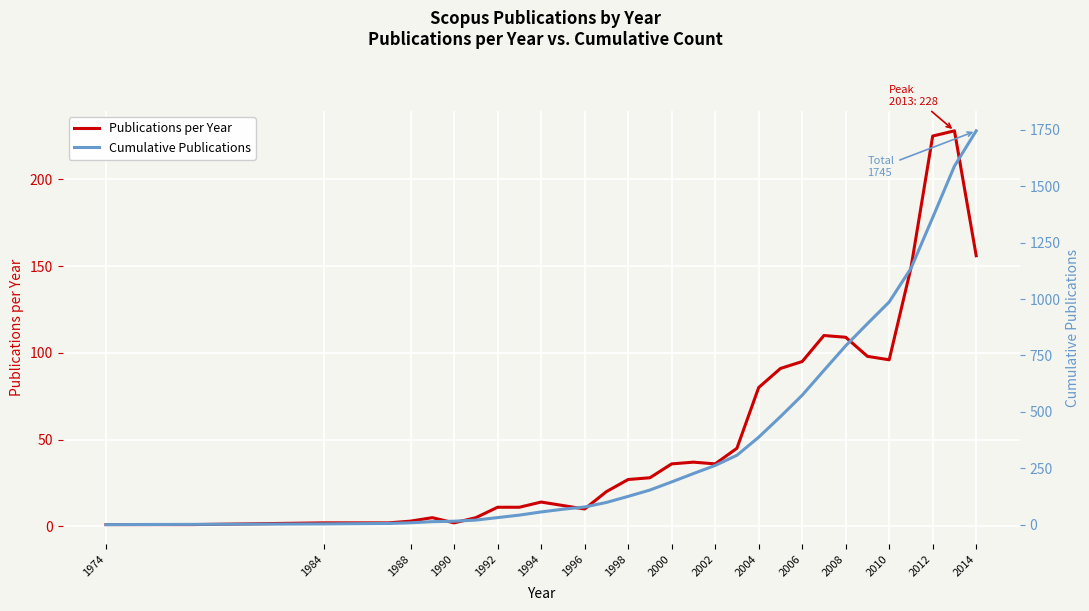

What is the highest value of the Cumulative Publications series?

1745